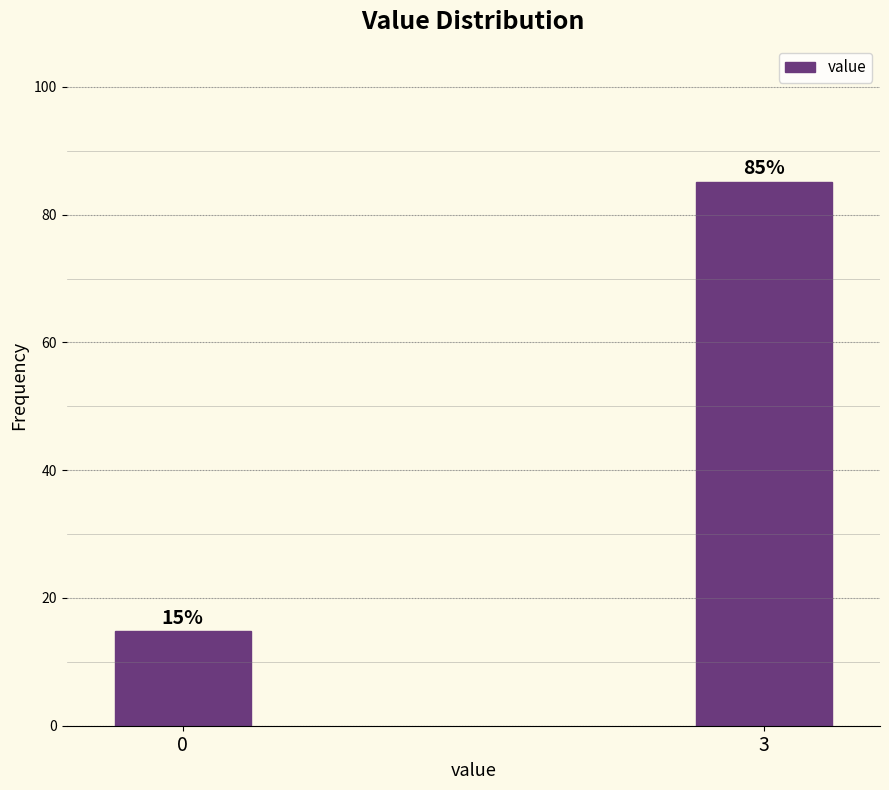

What is the smallest value displayed?

14.8